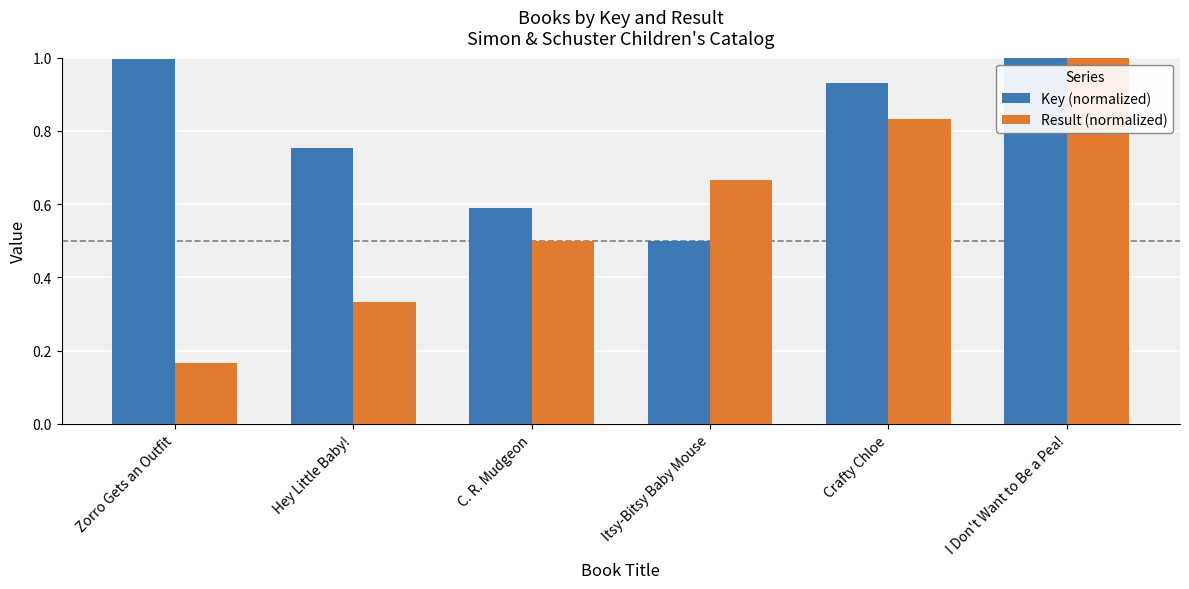

The Result (normalized) series shows 1.0 at I Don't Want to Be a Pea!. True or false?

True